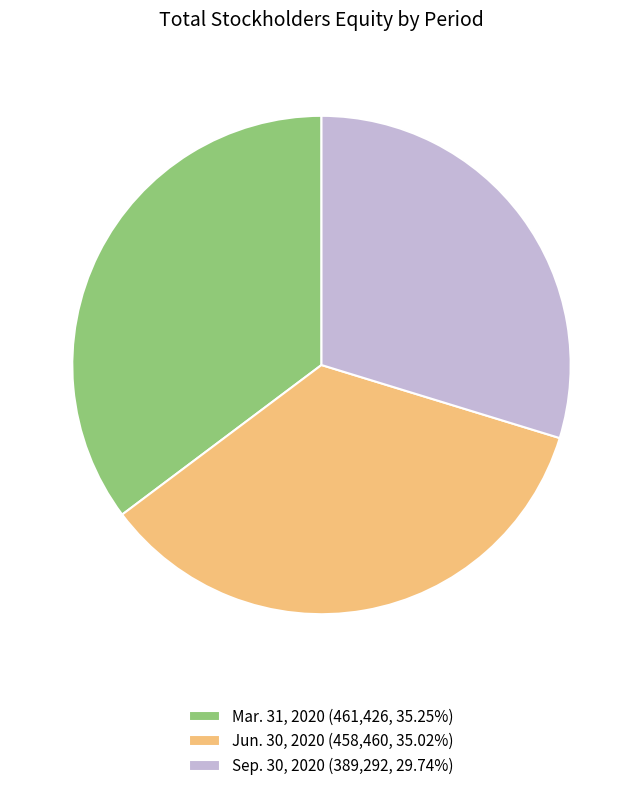

Approximately how many times larger is the value at Sep. 30, 2020 (389,292, 29.74%) compared to Jun. 30, 2020 (458,460, 35.02%)?

0.8